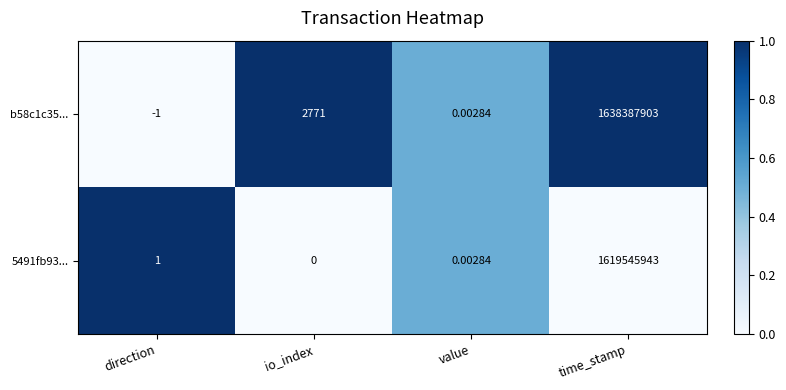

What is the greatest value displayed?

1638387903.0